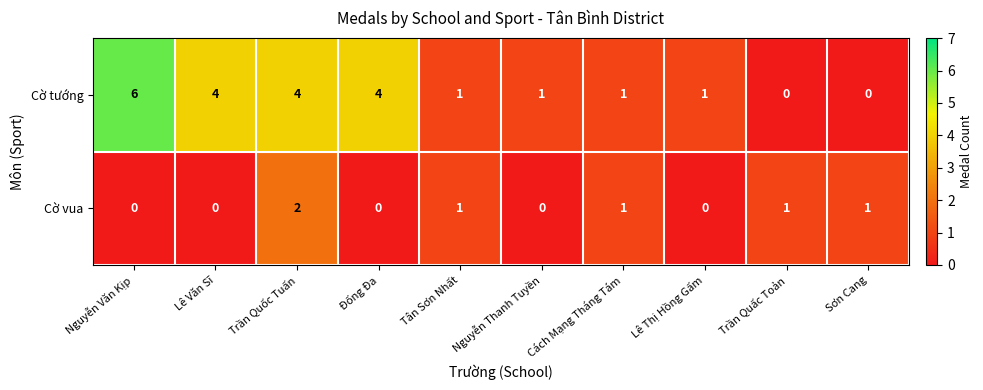

Which series changed the most between Lê Văn Sĩ and Tân Sơn Nhất?

Cờ tướng